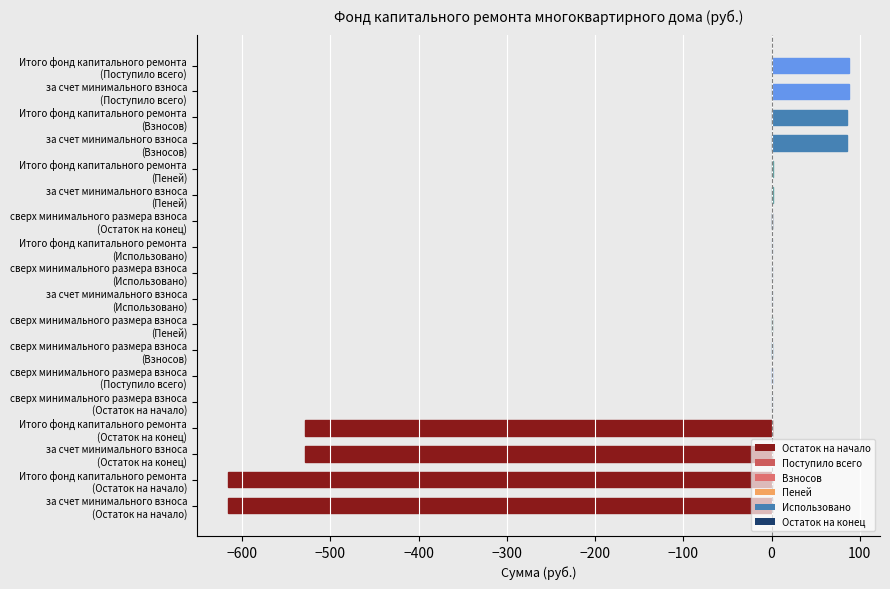

What is the sum of all values?

-1938.8